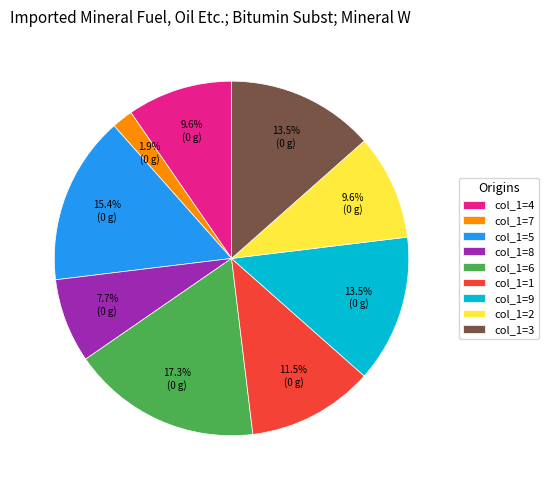

To the nearest percent, what is the average slice percentage?

11%